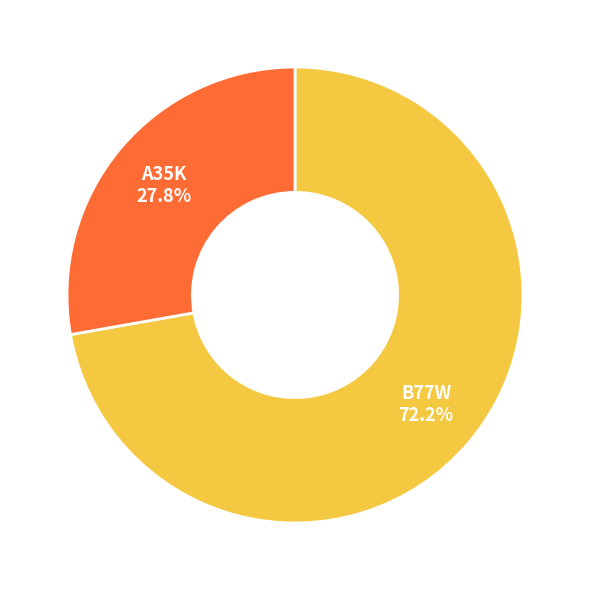

Does any single category account for the majority?

Yes